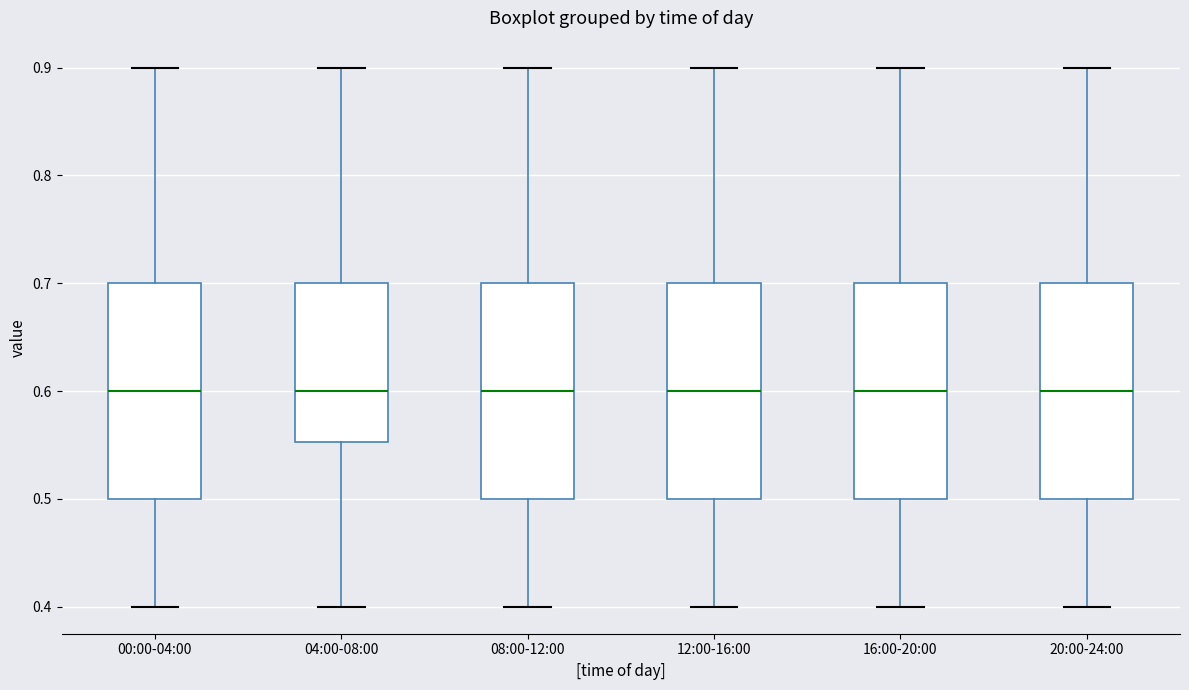

Reading left to right, transcribe this box plot: for each box, give where its median line is, the range the box spans, and where its two whiskers end, as read against the y-axis. The values are not printed on the chart, so give them approximately, as read against the axis.

00:00-04:00: median 0.60, box 0.50 to 0.70, whiskers 0.40 to 0.90
04:00-08:00: median 0.60, box 0.55 to 0.70, whiskers 0.40 to 0.90
08:00-12:00: median 0.60, box 0.50 to 0.70, whiskers 0.40 to 0.90
12:00-16:00: median 0.60, box 0.50 to 0.70, whiskers 0.40 to 0.90
16:00-20:00: median 0.60, box 0.50 to 0.70, whiskers 0.40 to 0.90
20:00-24:00: median 0.60, box 0.50 to 0.70, whiskers 0.40 to 0.90